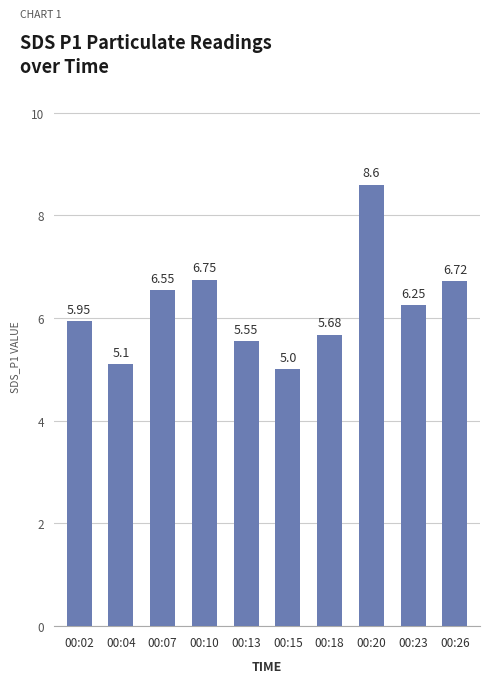

Are the bars grouped side by side (vs. stacked)?

No